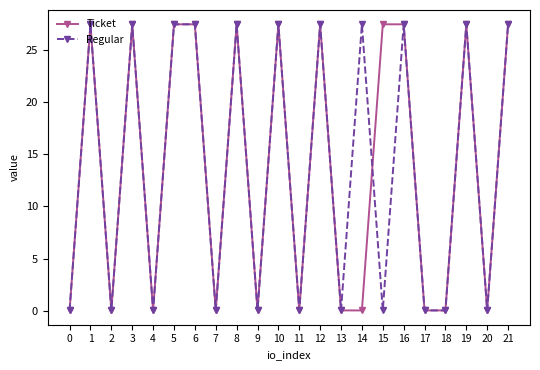

Where does the Ticket series first go above 27?

1